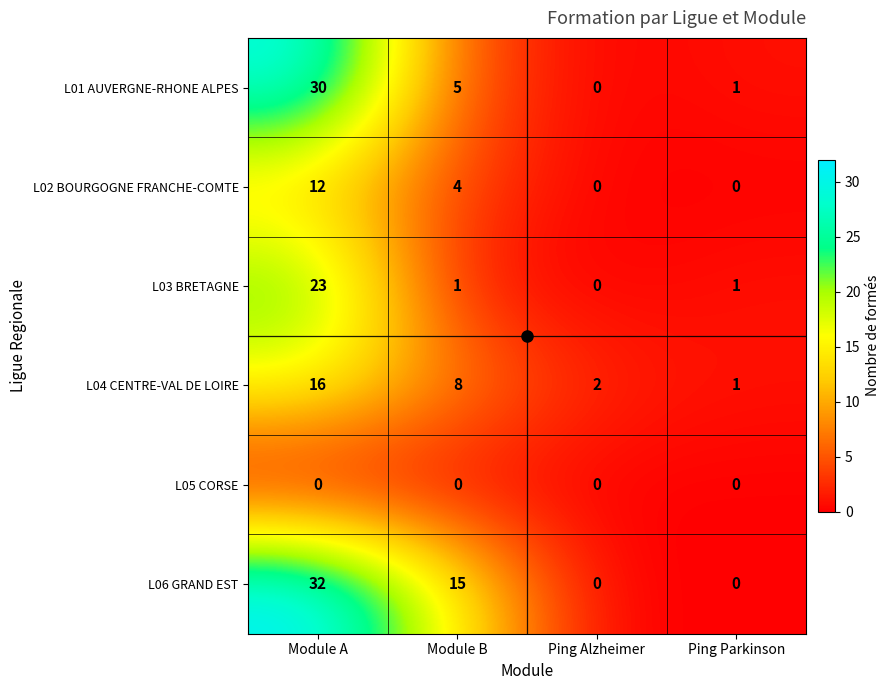

Which series has the widest spread of values?

L06 GRAND EST